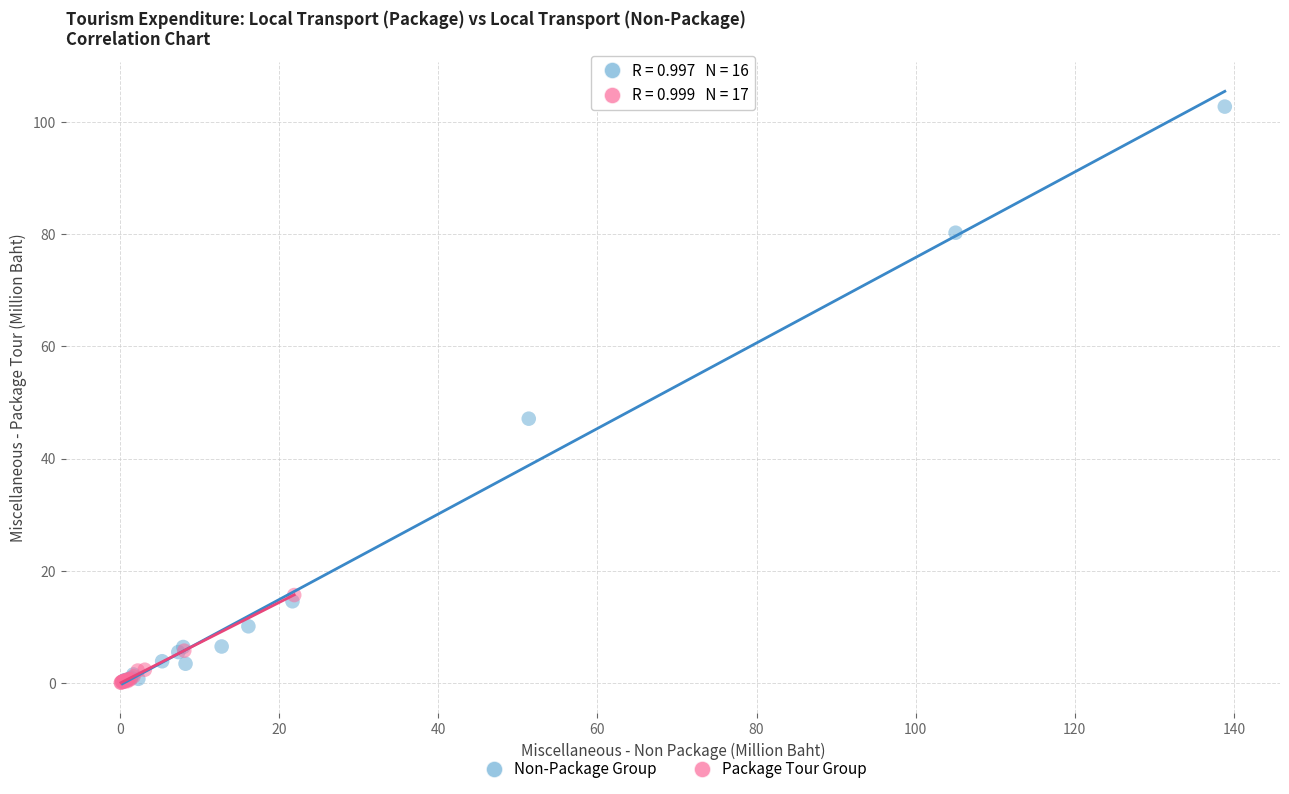

Which series has the largest Y range (max minus min)?

Non-Package Group